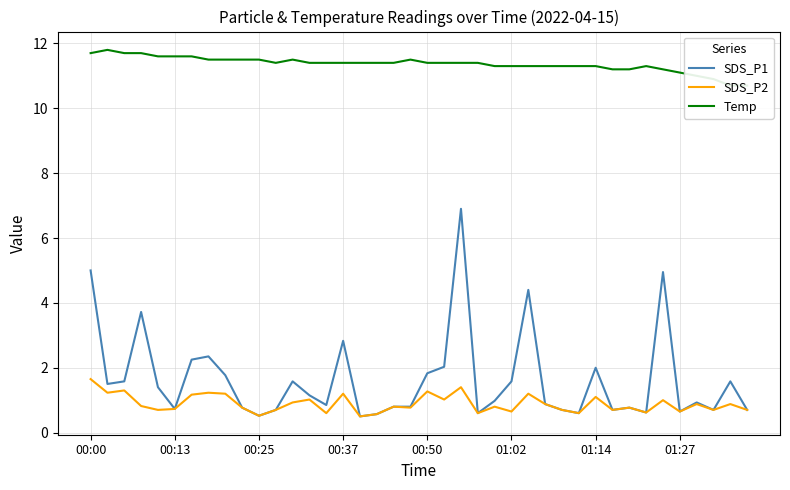

Which series changed the most between 9 and 23?

SDS_P1